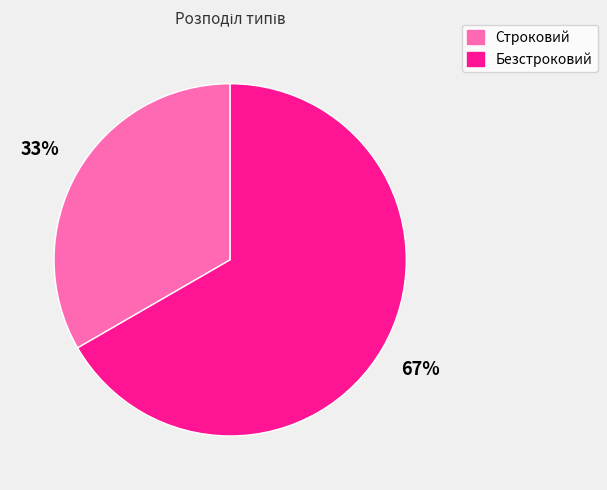

Combined, do Безстроковий and Строковий account for over 50%?

Yes